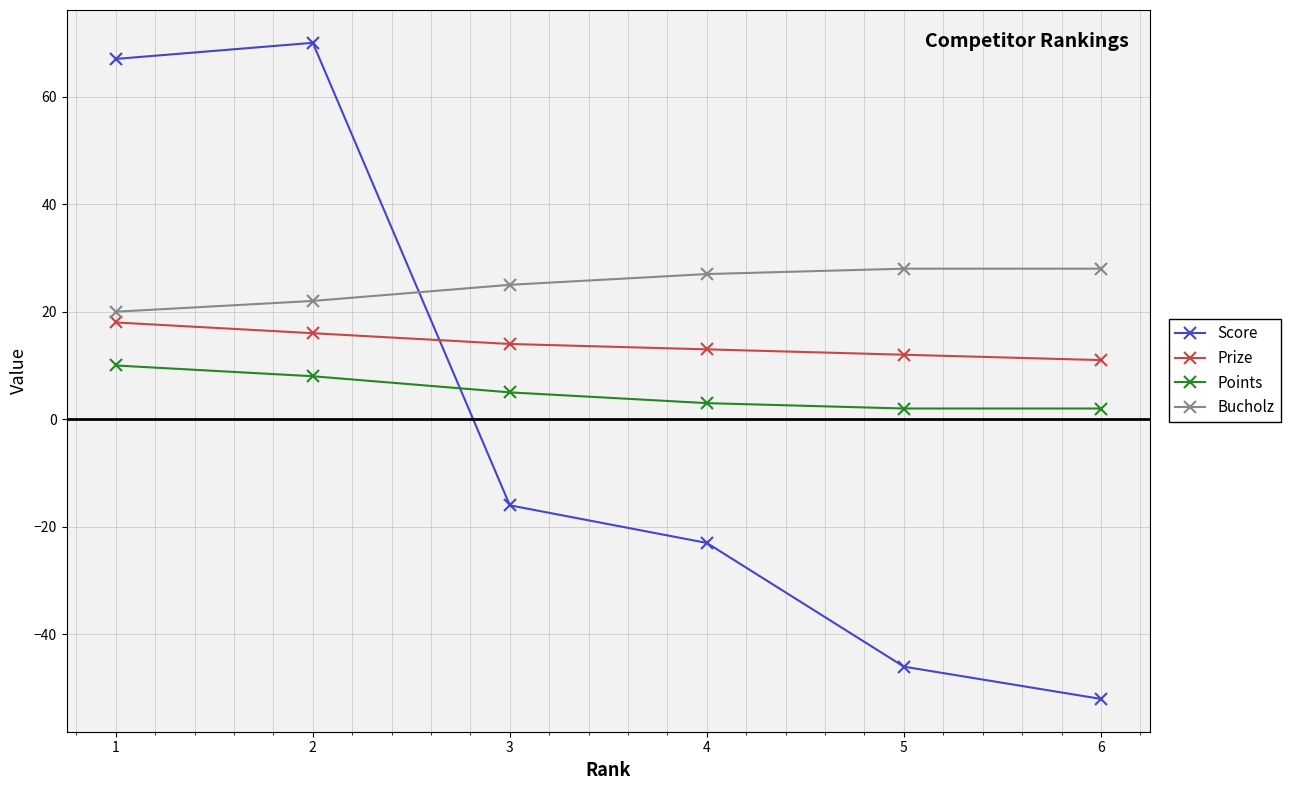

Is the value of Prize at 3 greater than the value of Bucholz at 1?

No